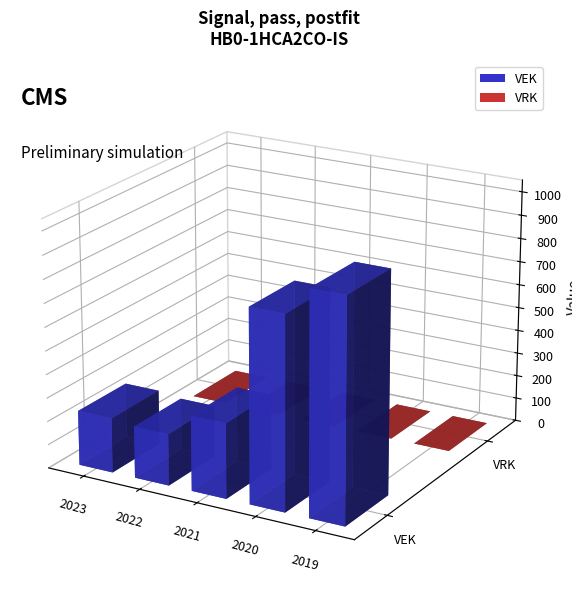

Between 2023 and 2019, which series saw the biggest shift?

VEK